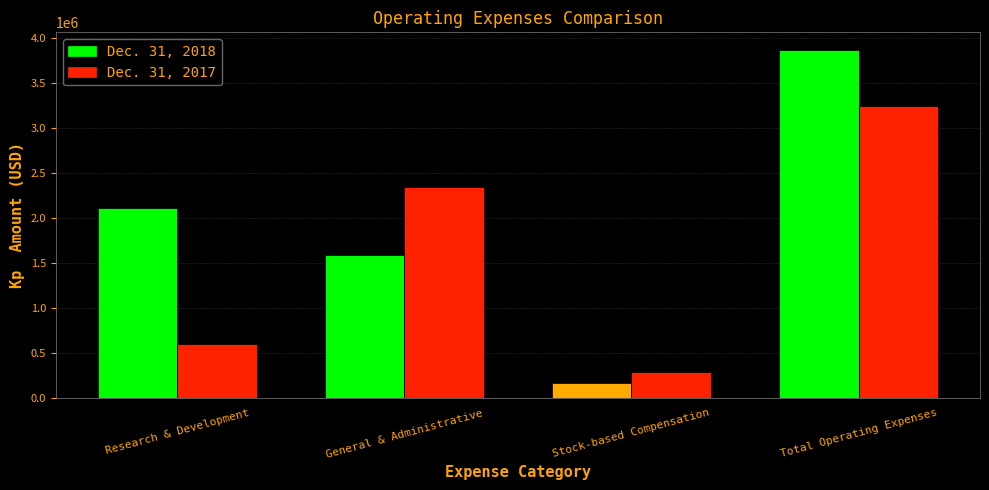

Does the chart contain stacked bars?

No